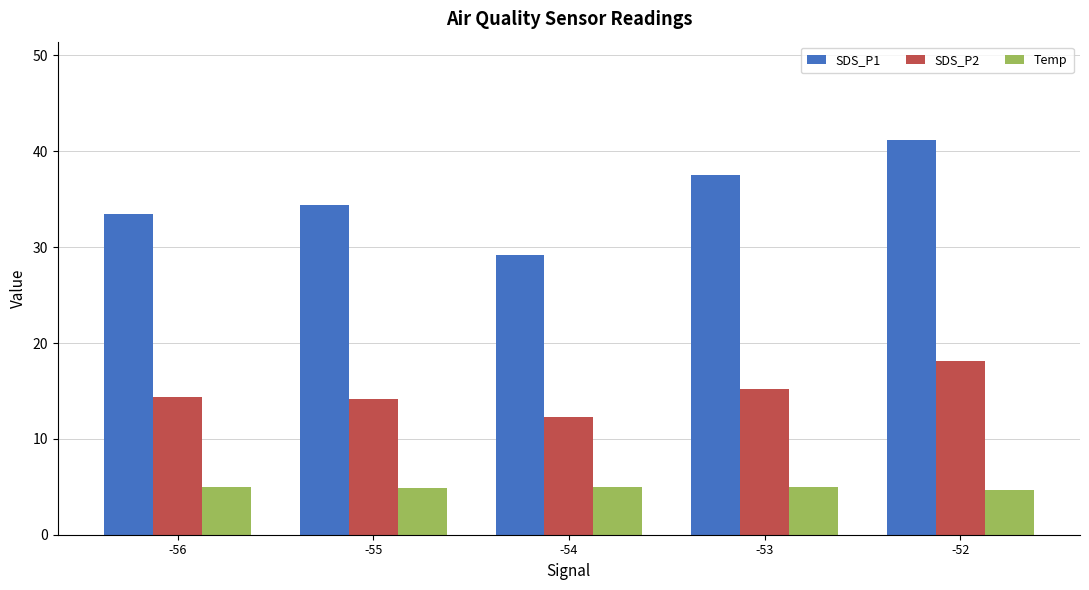

What is the value of the SDS_P1 bar at the 4th from the left?

37.6